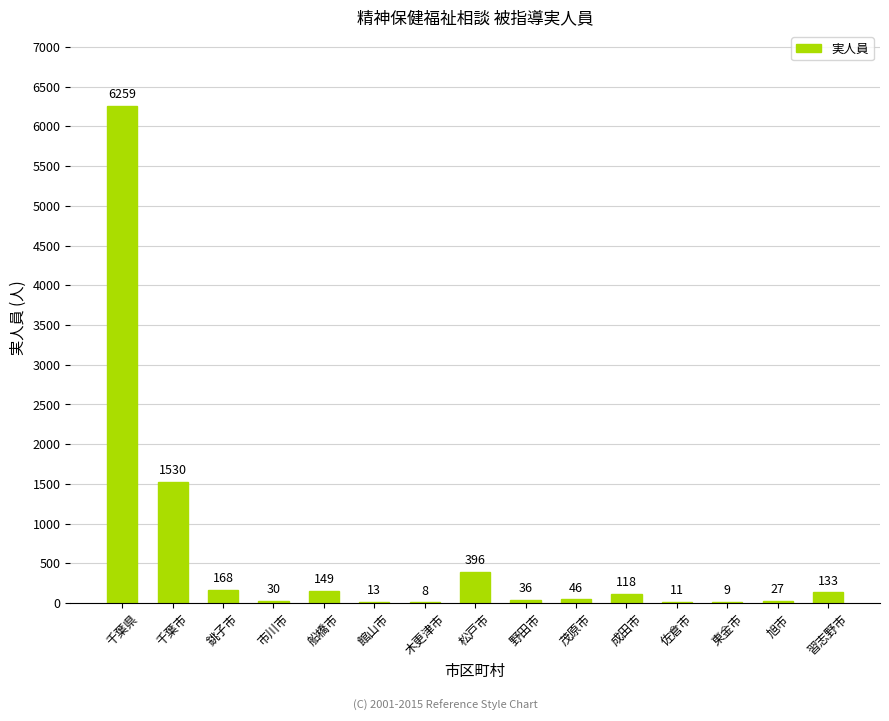

What is the change in value from 館山市 to 木更津市?

-5